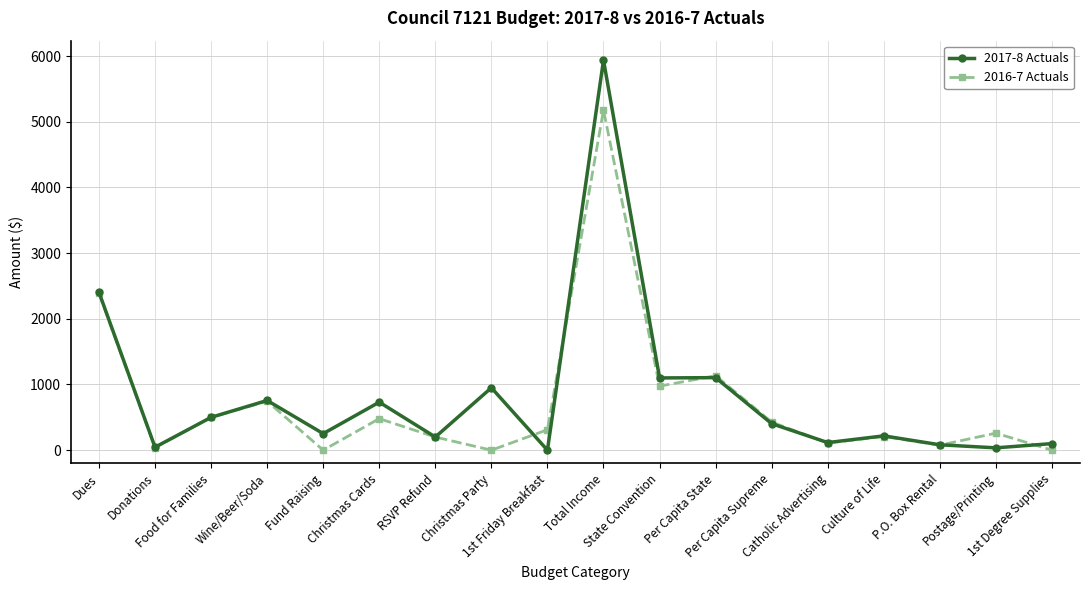

Which series has the largest total across all categories?

2017-8 Actuals